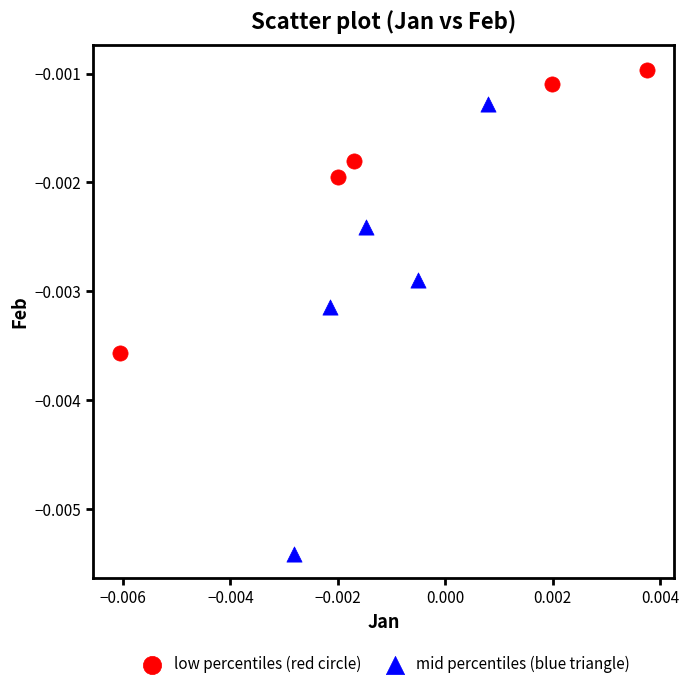

Which series reaches the minimum Y coordinate?

mid percentiles (blue triangle)